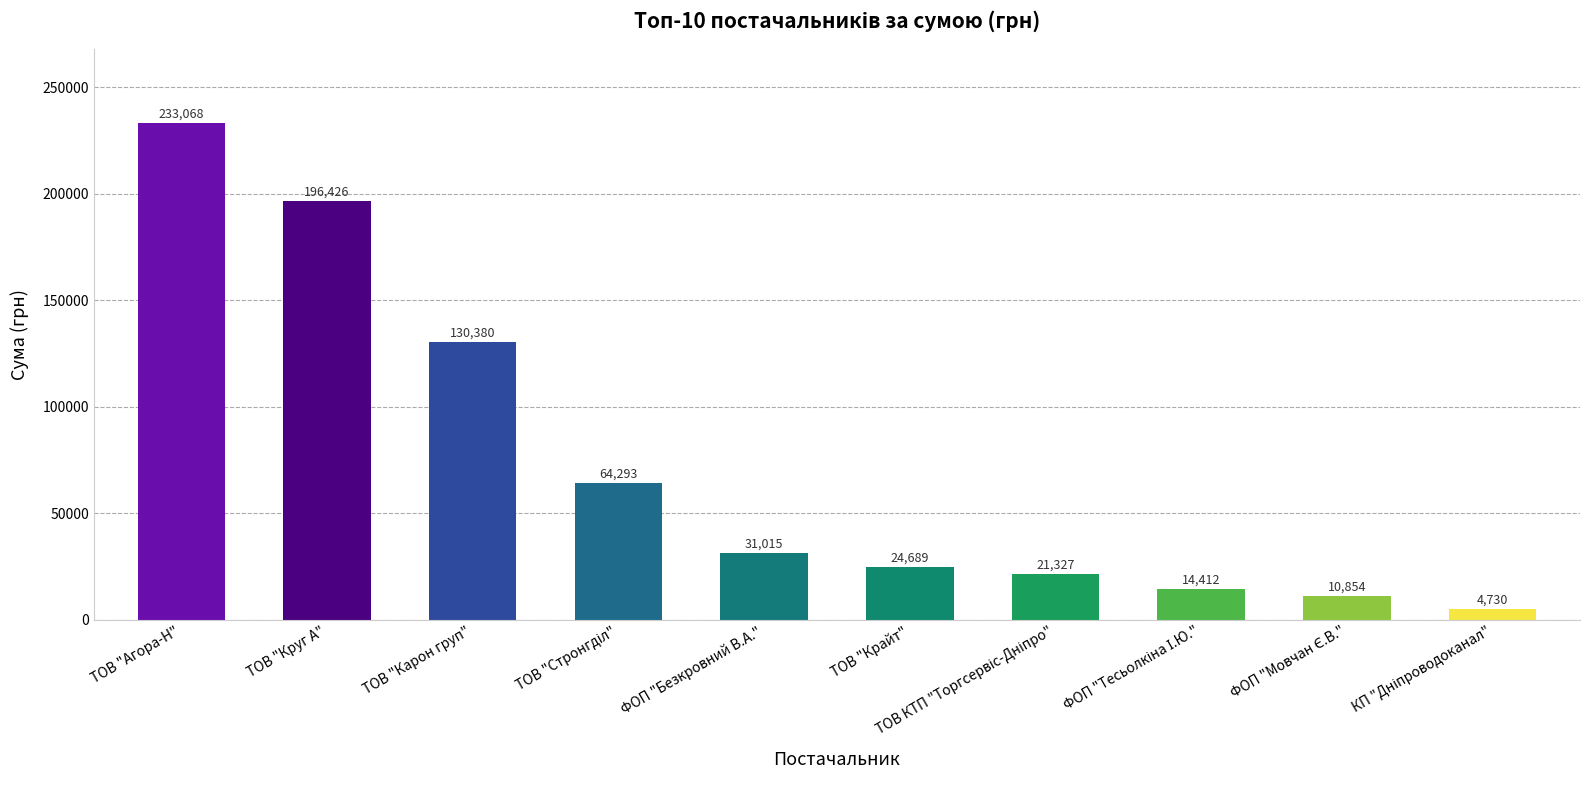

Which label corresponds to the largest value in the chart?

ТОВ "Агора-Н"